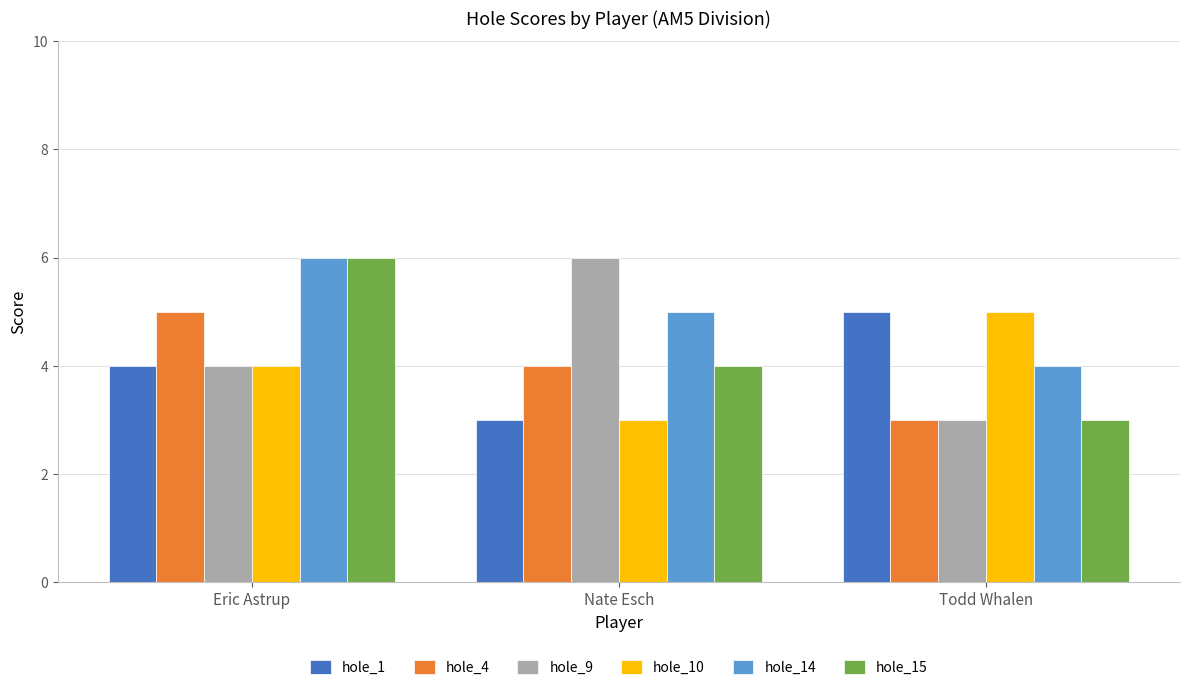

What is the difference between the second highest and minimum values in the hole_10 series?

1